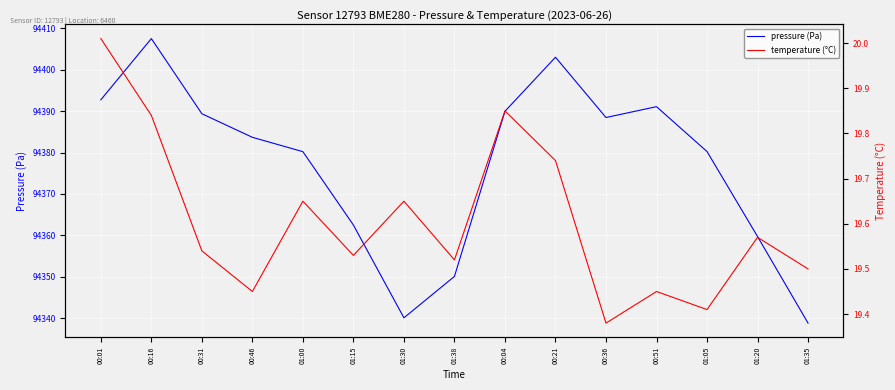

Which category has the highest value across all series?

00:16